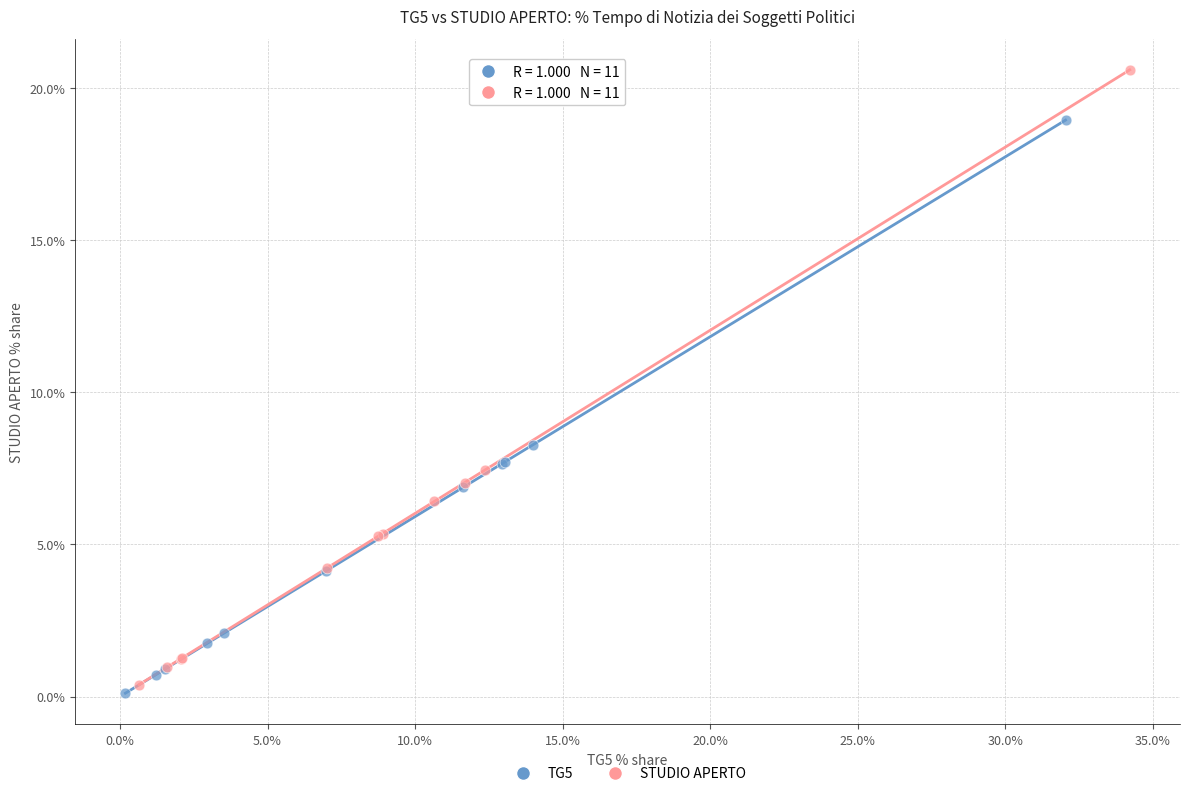

Which series reaches the minimum Y coordinate?

TG5